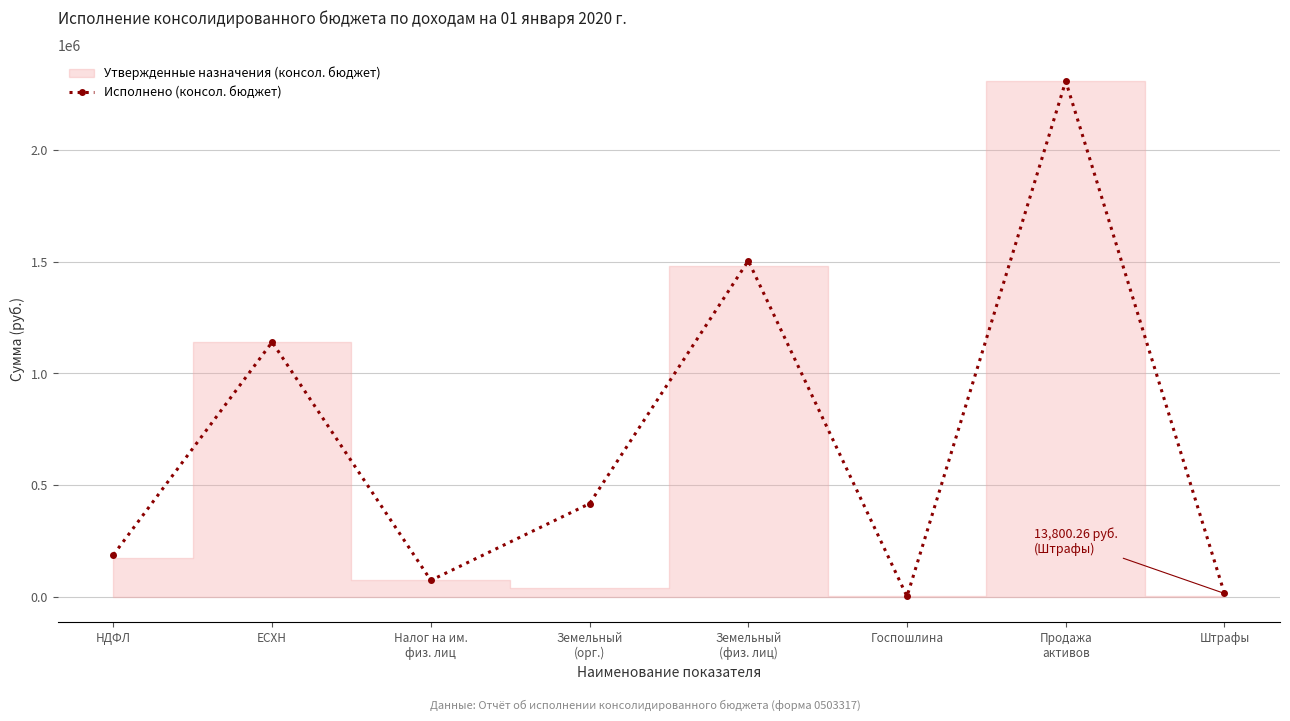

How many lines are shown in the chart?

1